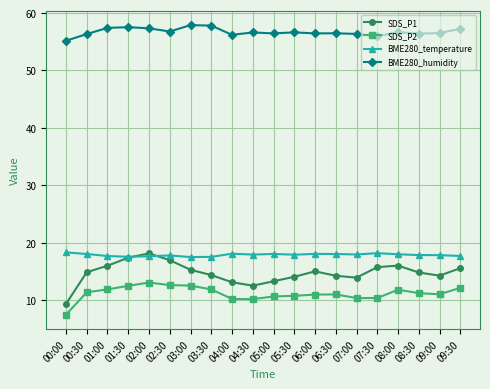

True or false: SDS_P2 and BME280_humidity intersect in this chart.

False